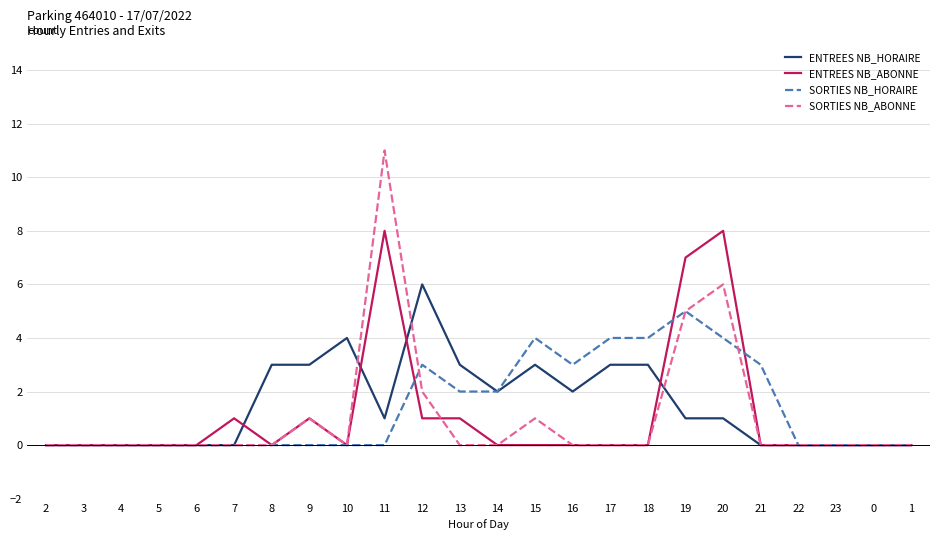

True or false: SORTIES NB_HORAIRE has more than 1 points higher than both neighbors.

True